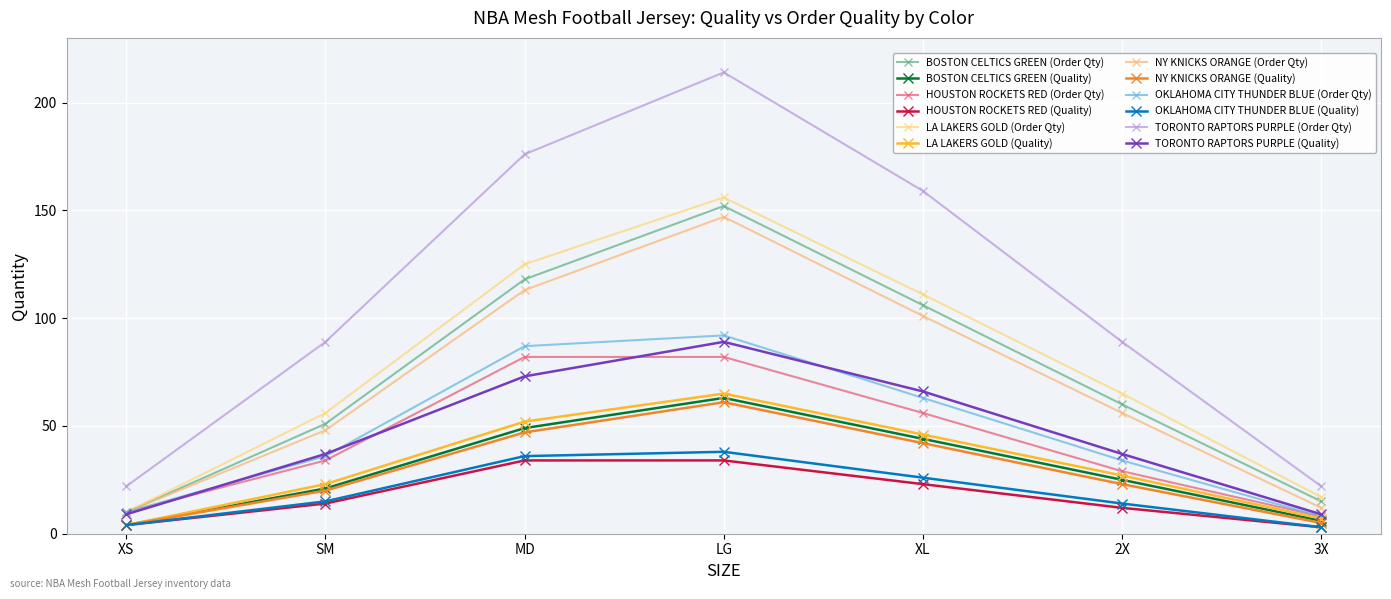

Count the number of categories in the chart.

7